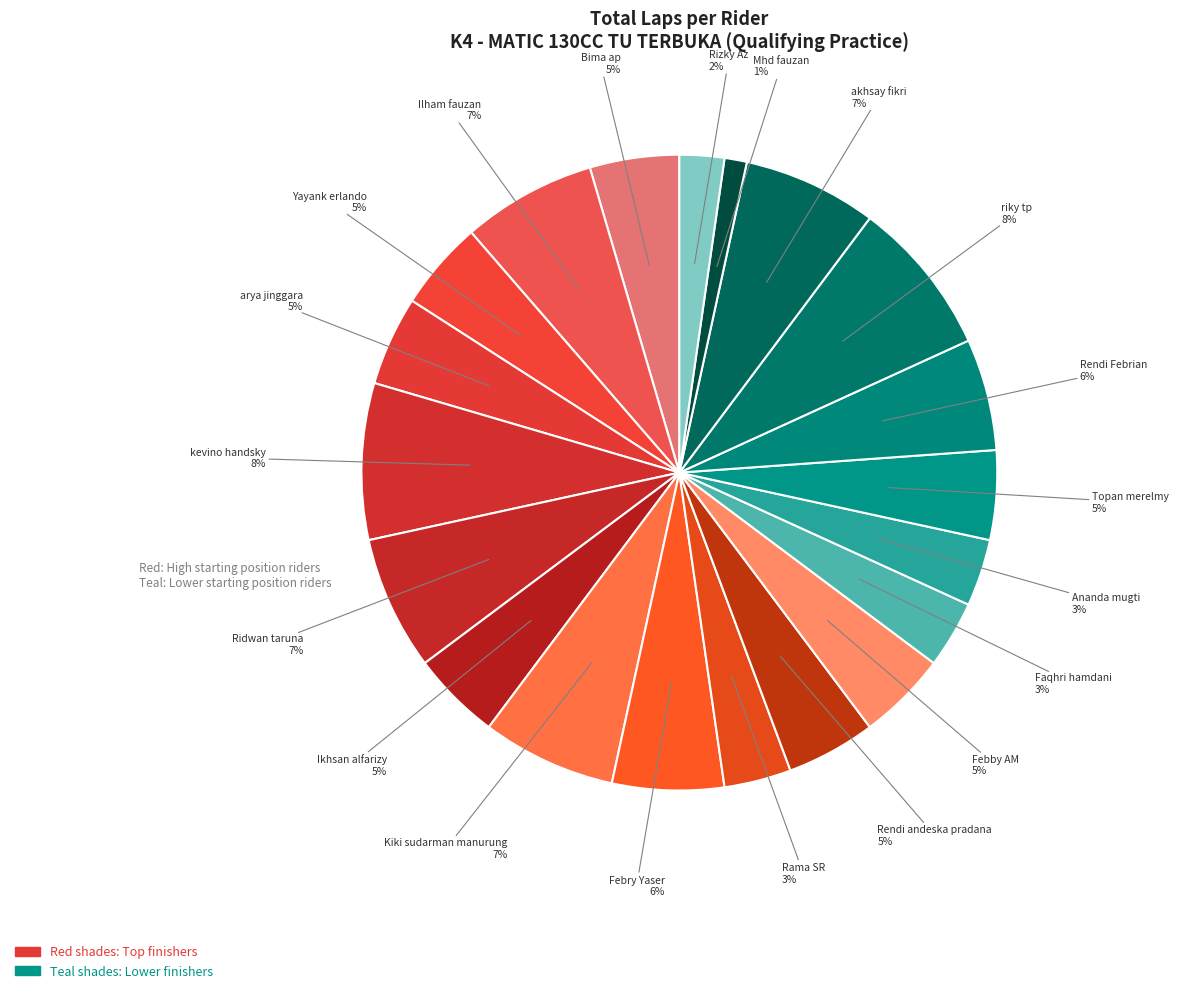

How many segments does this pie chart have?

20